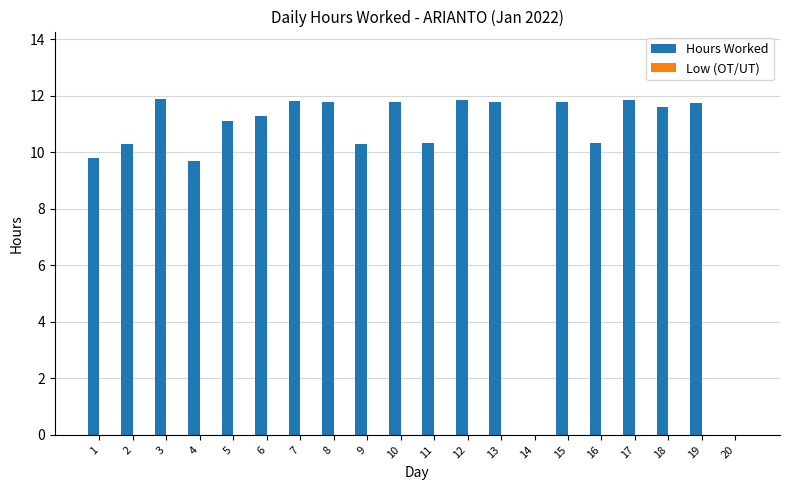

What is the change in value from 9 to 17?

+1.6